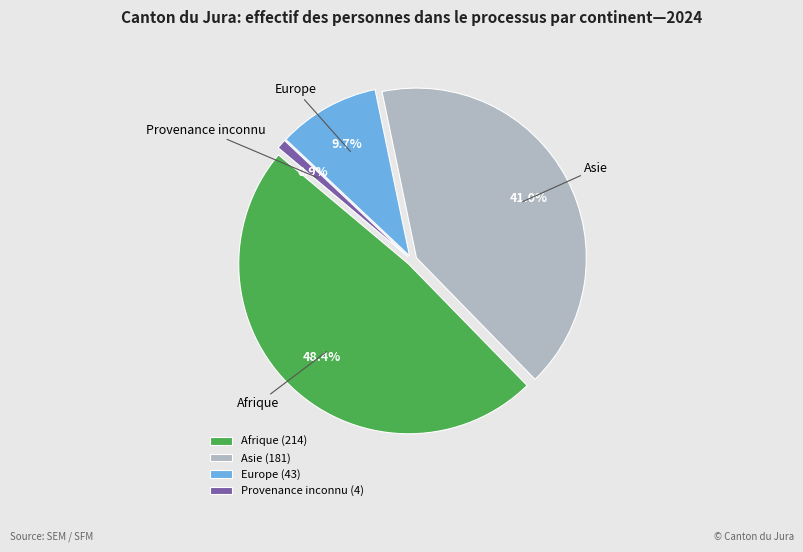

What percentage do Europe and Afrique together represent?

58.1%